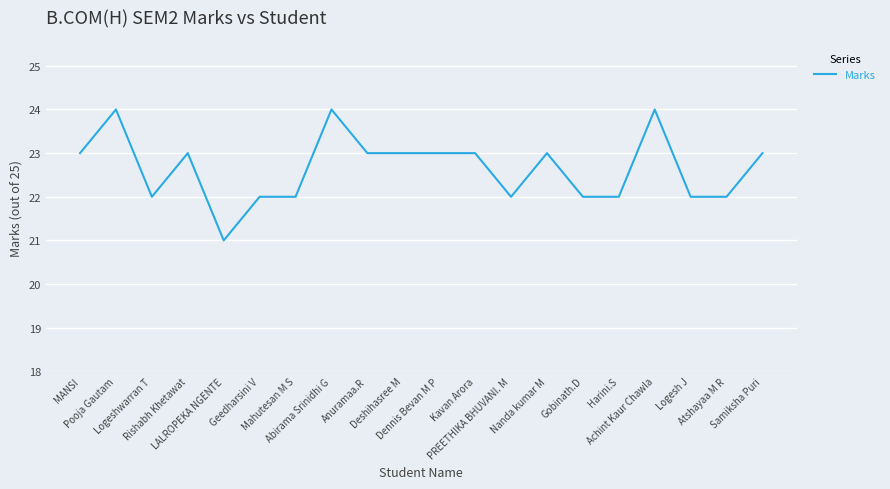

How many lines are shown in the chart?

1